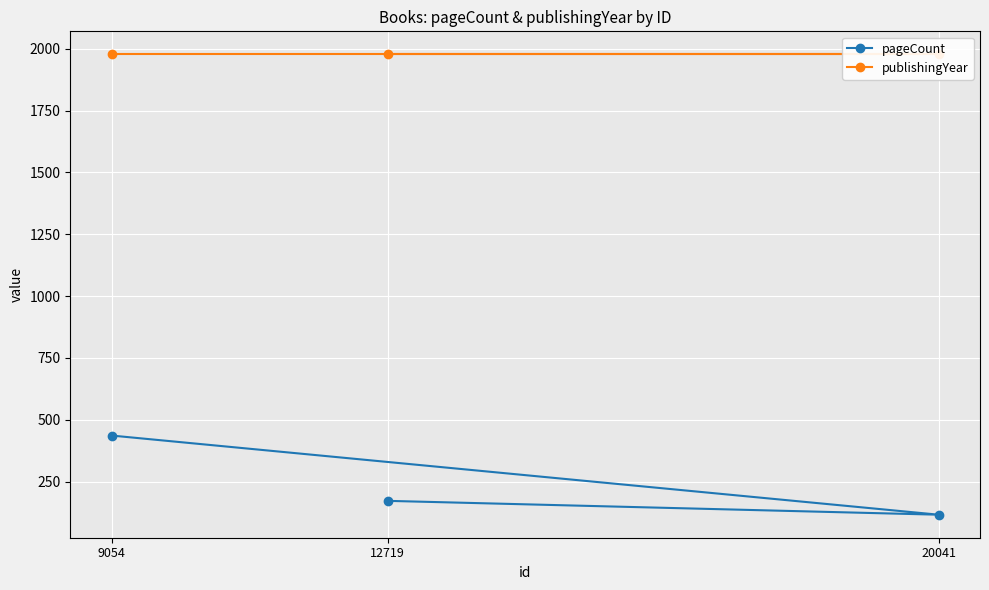

Where is publishingYear nearest to the value 1977?

12719